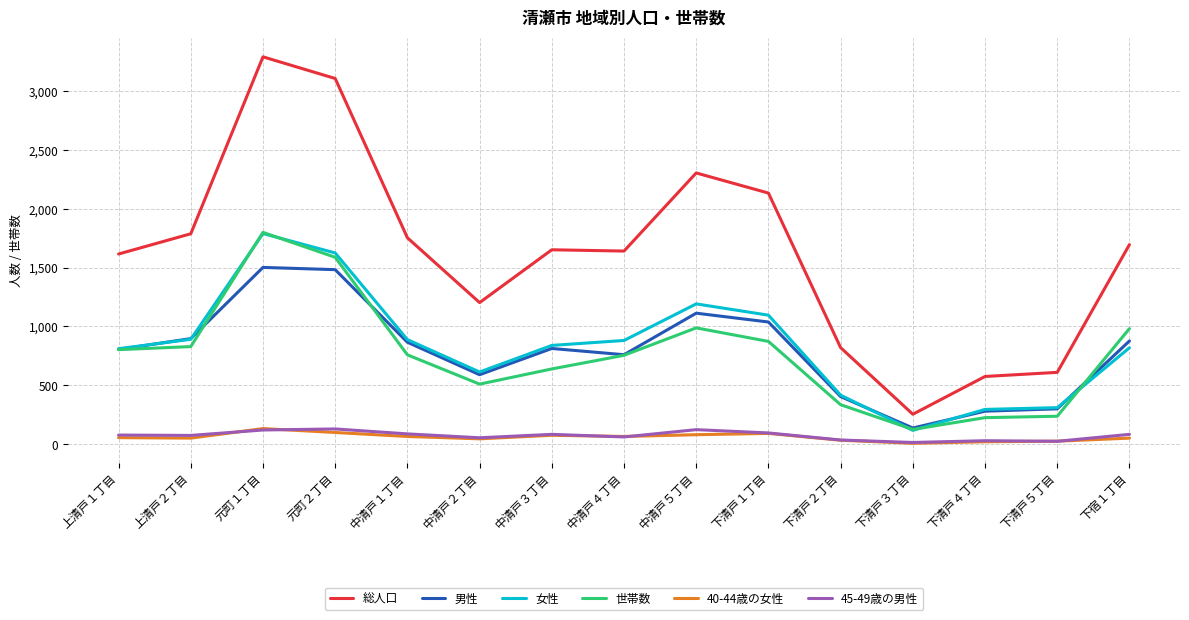

Where is 世帯数 nearest to the value 962?

下宿１丁目